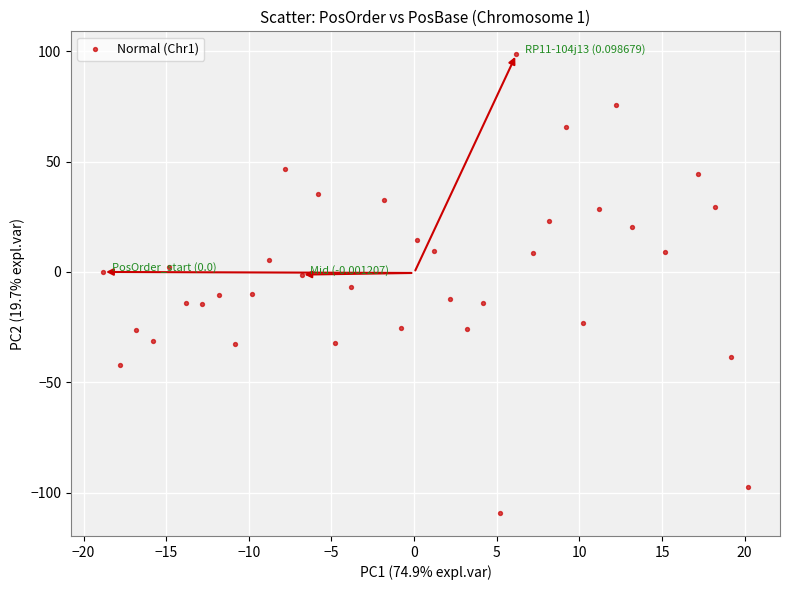

What is the range of Y values (max minus min)?

208.0